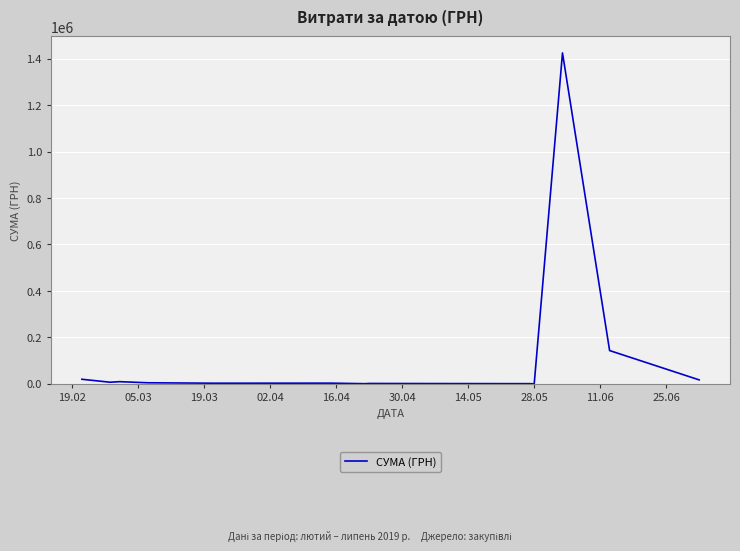

What is the greatest value displayed?

1424874.7